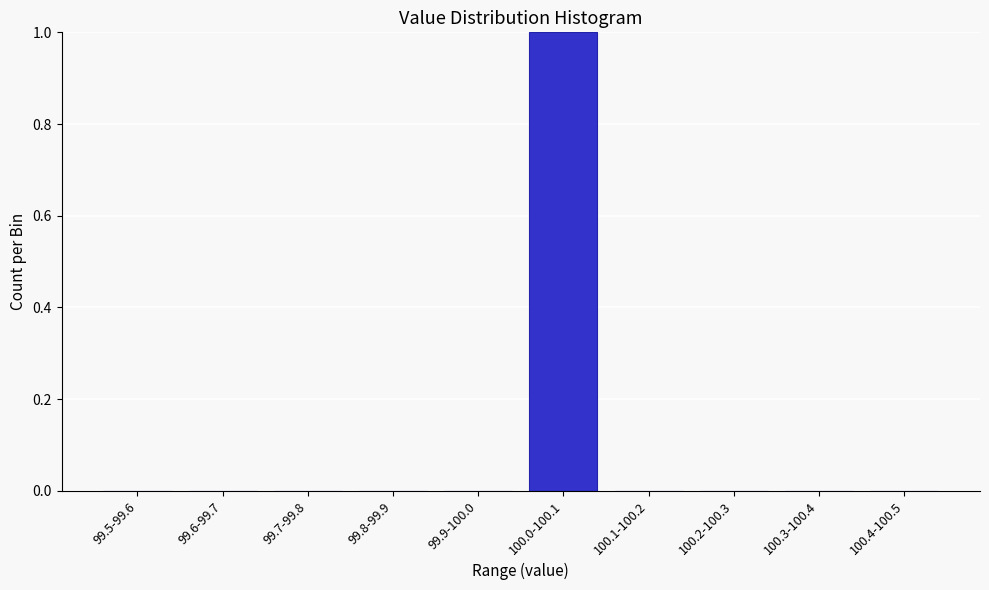

Reading right to left, list all the values displayed in this chart.

100.4-100.5=0	100.3-100.4=0	100.2-100.3=0	100.1-100.2=0	100.0-100.1=1	99.9-100.0=0	99.8-99.9=0	99.7-99.8=0	99.6-99.7=0	99.5-99.6=0